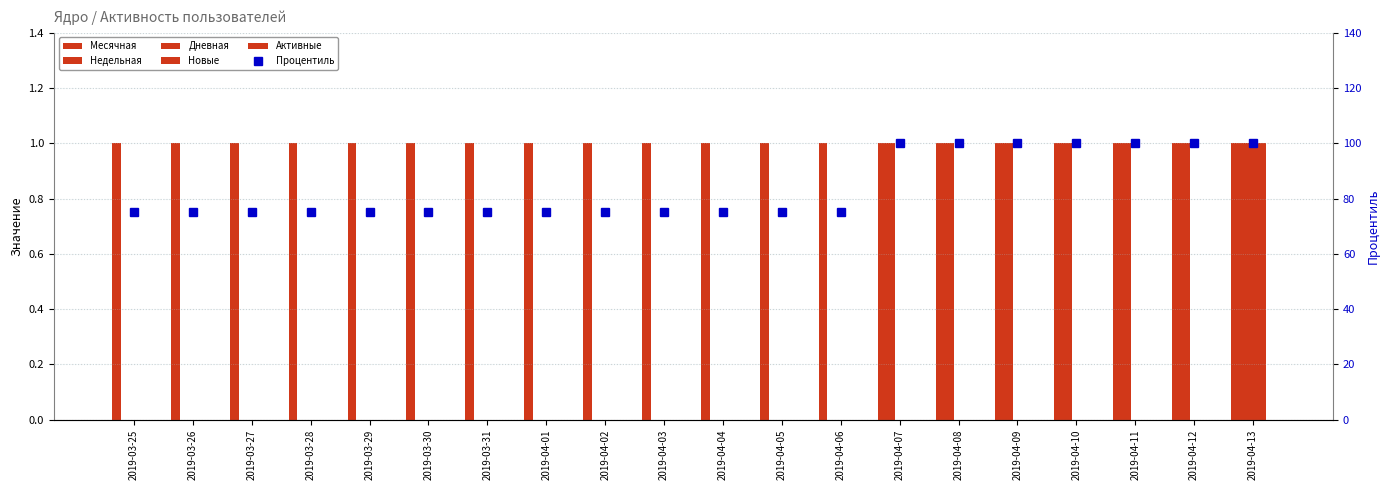

How many categories are shown in the chart?

20